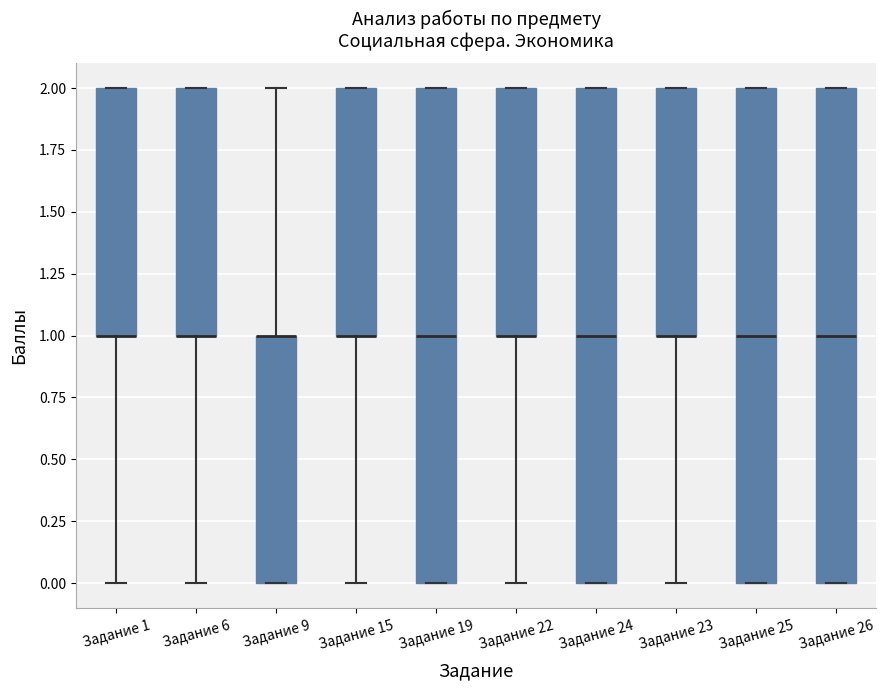

Reading left to right, transcribe this box plot: for each box, give where its median line is, the range the box spans, and where its two whiskers end, as read against the y-axis. The values are not printed on the chart, so give them approximately, as read against the axis.

Задание 1: median 1 (drawn on the box's lower edge), box 1 to 2, whiskers 0 to 2
Задание 6: median 1 (drawn on the box's lower edge), box 1 to 2, whiskers 0 to 2
Задание 9: median 1 (drawn on the box's upper edge), box 0 to 1, whiskers 0 to 2
Задание 15: median 1 (drawn on the box's lower edge), box 1 to 2, whiskers 0 to 2
Задание 19: median 1, box 0 to 2, whiskers 0 to 2
Задание 22: median 1 (drawn on the box's lower edge), box 1 to 2, whiskers 0 to 2
Задание 24: median 1, box 0 to 2, whiskers 0 to 2
Задание 23: median 1 (drawn on the box's lower edge), box 1 to 2, whiskers 0 to 2
Задание 25: median 1, box 0 to 2, whiskers 0 to 2
Задание 26: median 1, box 0 to 2, whiskers 0 to 2